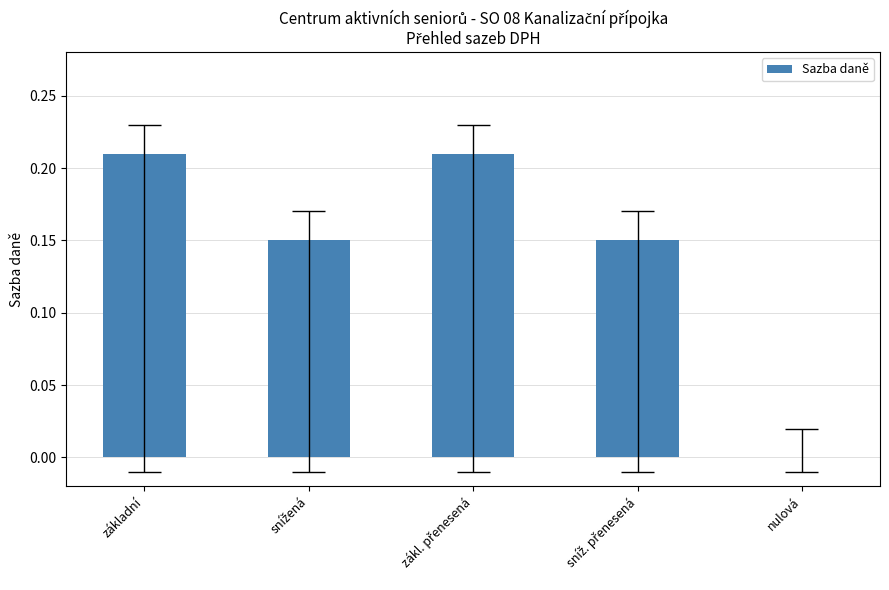

What value does the data have at základní?

0.2